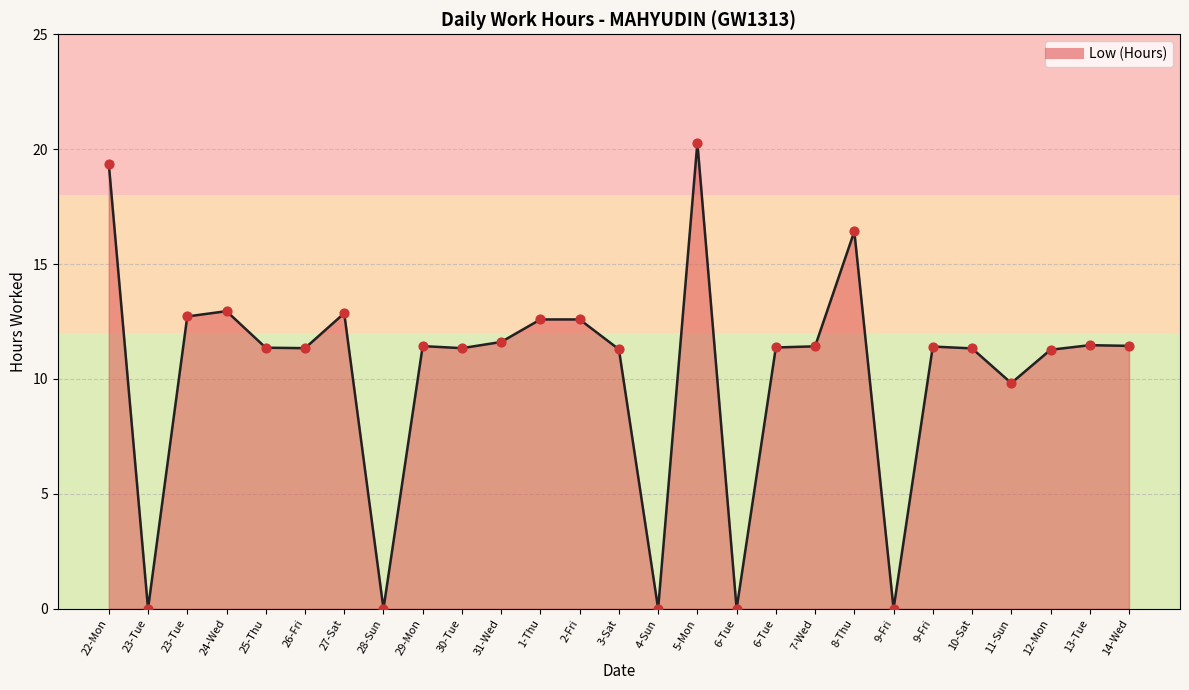

What is the change in value from 23-Tue to 11-Sun?

-2.9